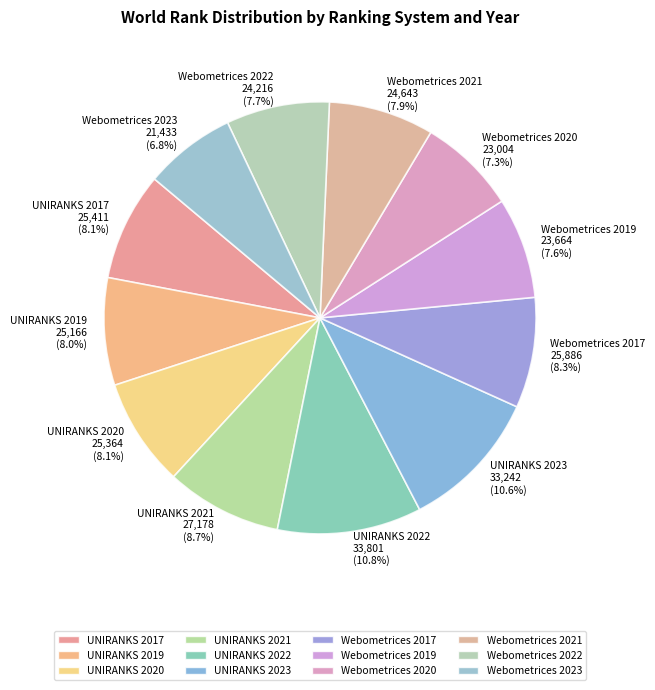

Which has a higher value, UNIRANKS 2022 or Webometrices 2017?

UNIRANKS 2022